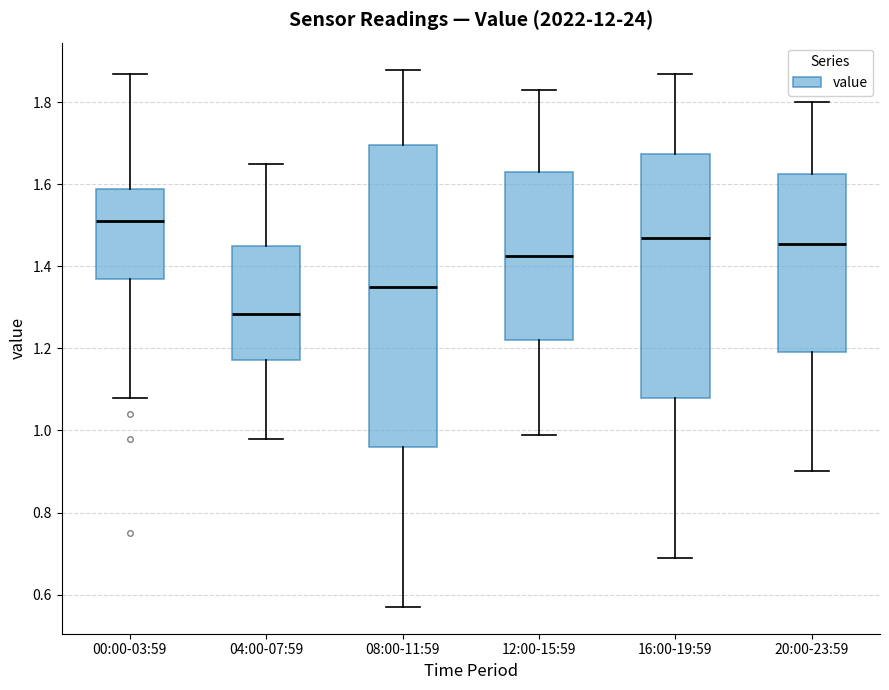

Reading left to right, read every box against the y-axis: the position of its median line, the range the box covers, and the ends of its whiskers. The values are not printed on the chart, so give them approximately, as read against the axis.

00:00-03:59: median 1.52, box 1.38 to 1.58, whiskers 1.08 to 1.88
04:00-07:59: median 1.28, box 1.18 to 1.46, whiskers 0.98 to 1.66
08:00-11:59: median 1.36, box 0.96 to 1.70, whiskers 0.58 to 1.88
12:00-15:59: median 1.42, box 1.22 to 1.64, whiskers 1.00 to 1.84
16:00-19:59: median 1.48, box 1.08 to 1.68, whiskers 0.70 to 1.88
20:00-23:59: median 1.46, box 1.20 to 1.62, whiskers 0.90 to 1.80